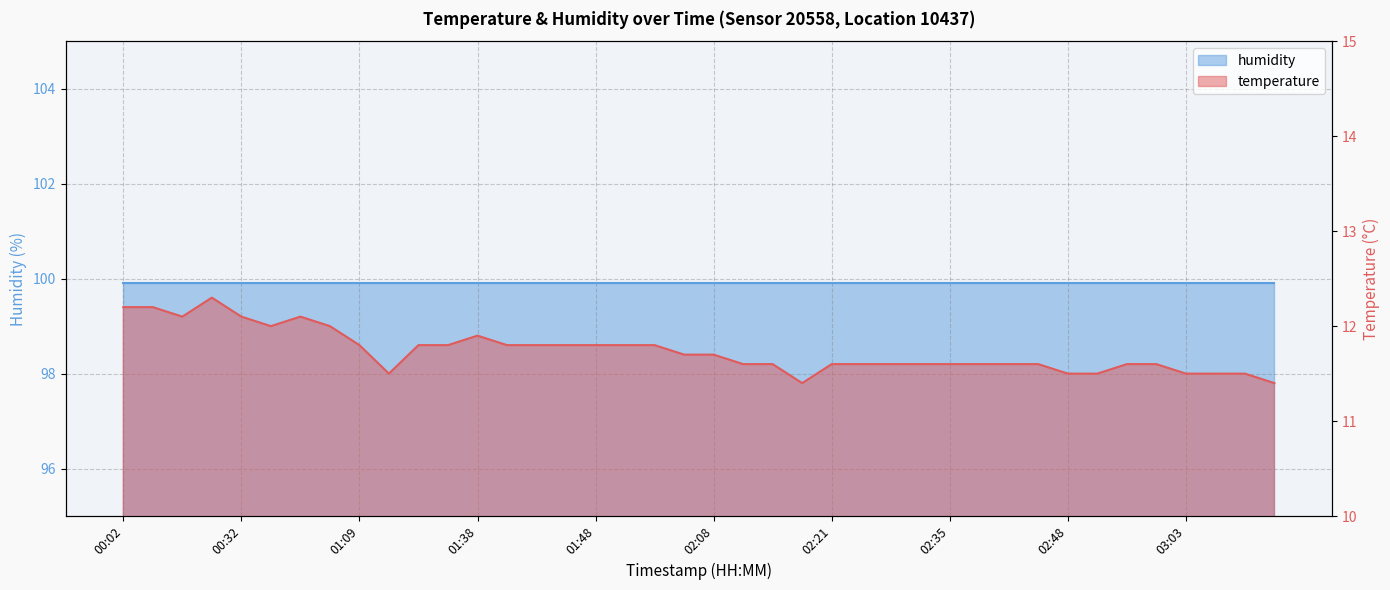

How many points are lower than both their immediate neighbors (excluding endpoints)?

4